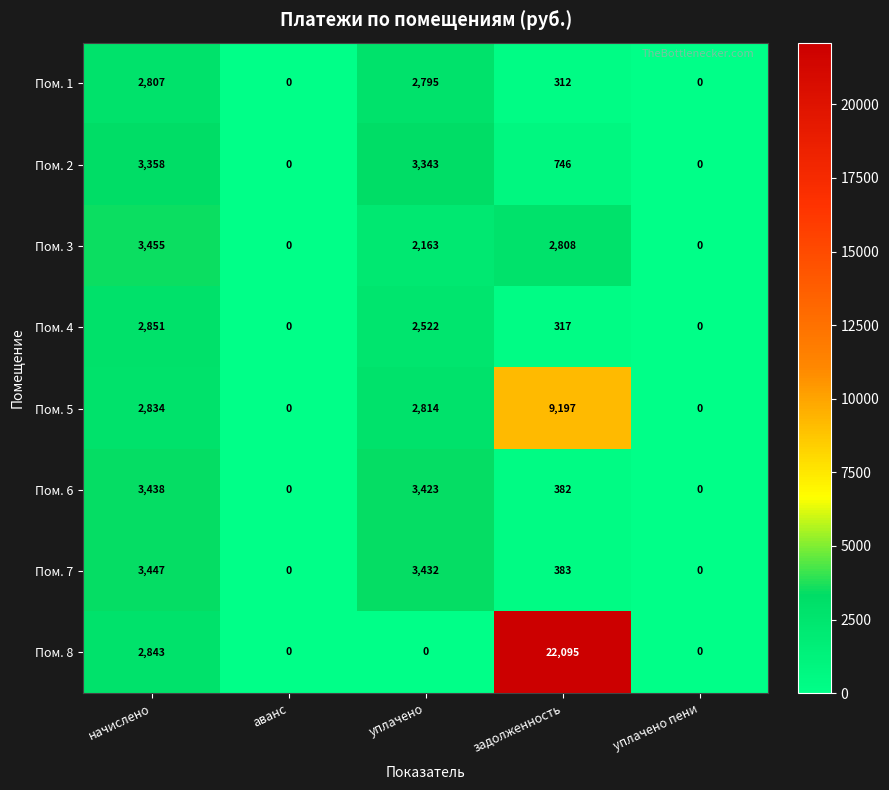

What is the maximum value for Пом. 7?

3447